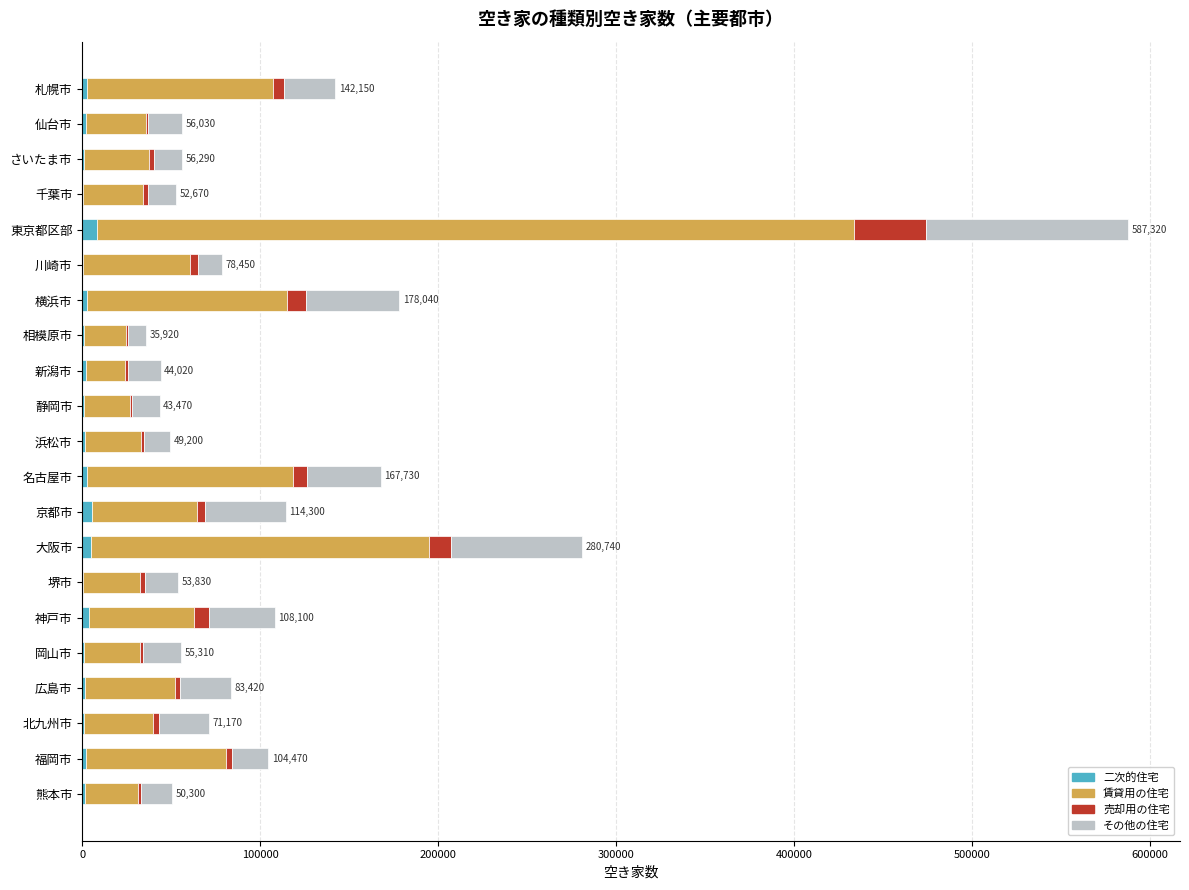

At which category is the sum across all series the highest?

東京都区部